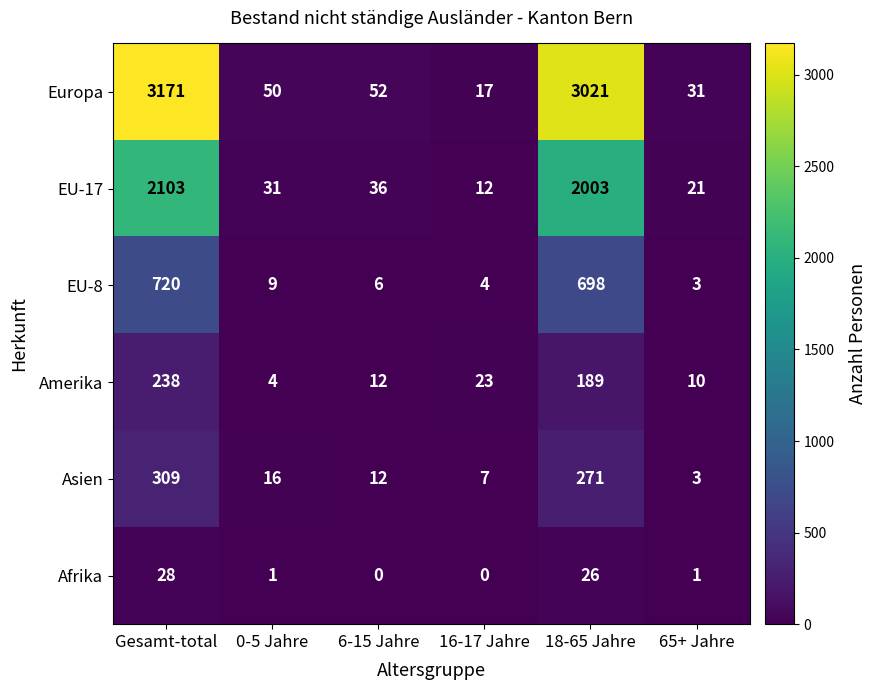

What is the sum of all Asien values?

618